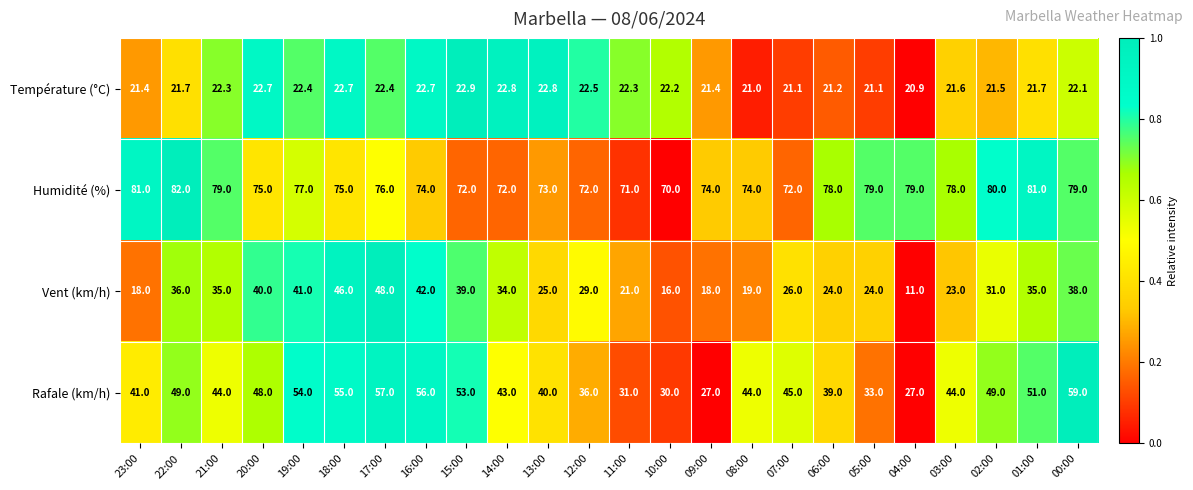

Which series has the largest total across all categories?

Humidité (%)